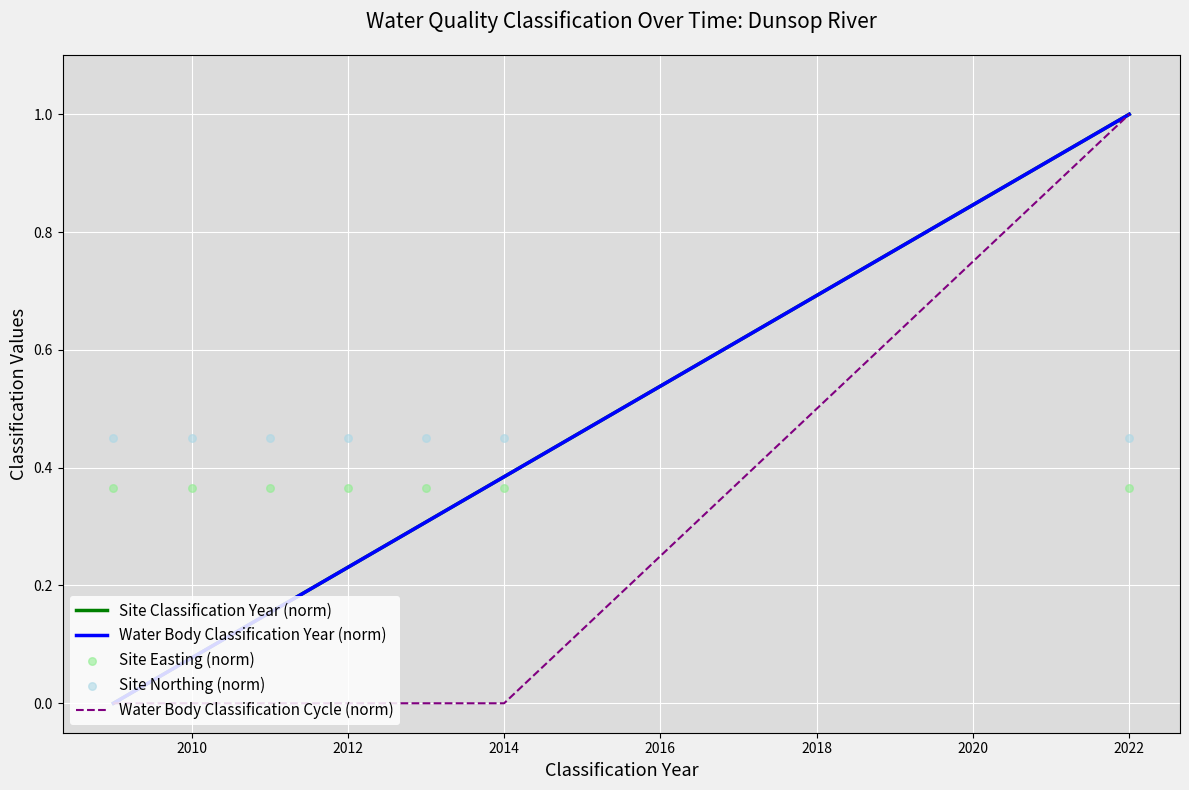

Which series contains the highest Y value?

Site Classification Year (norm)